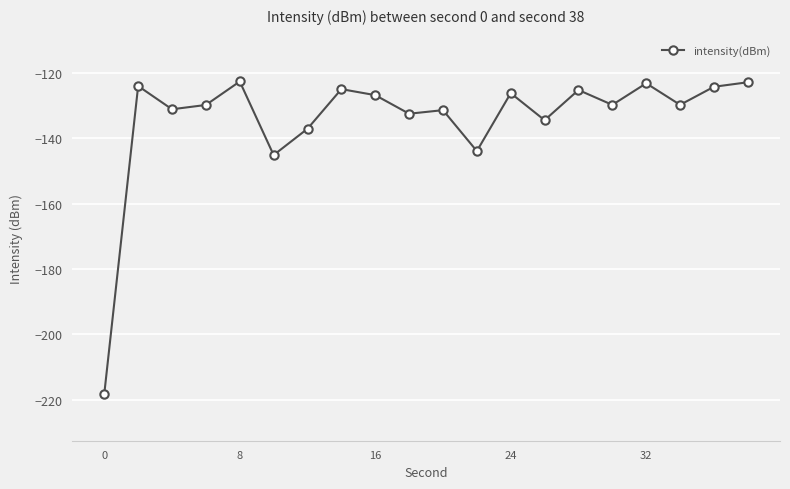

True or false: the data has more than 2 interior local peaks.

True